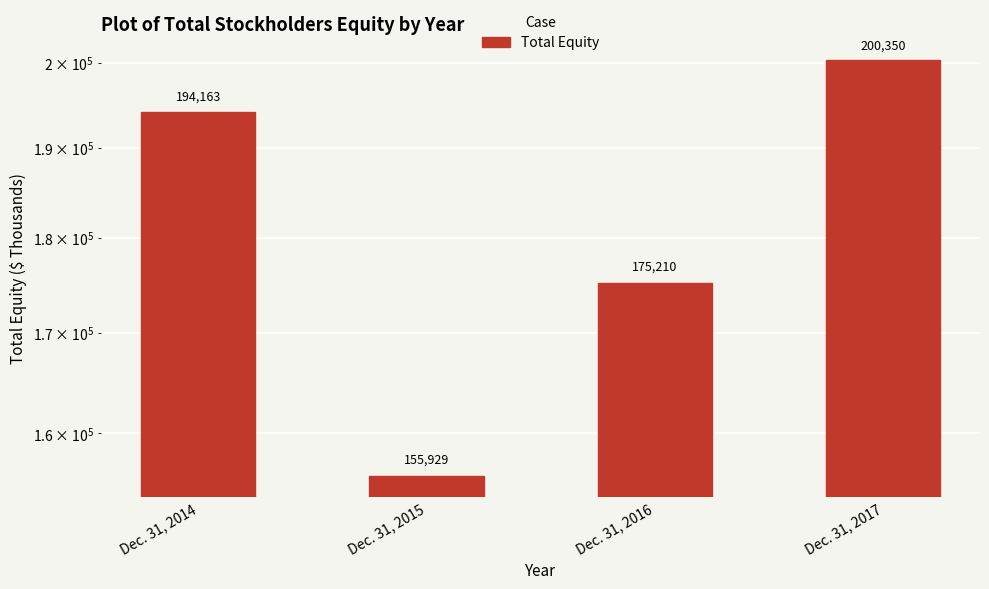

Which category has the highest value across all series?

Dec. 31, 2017